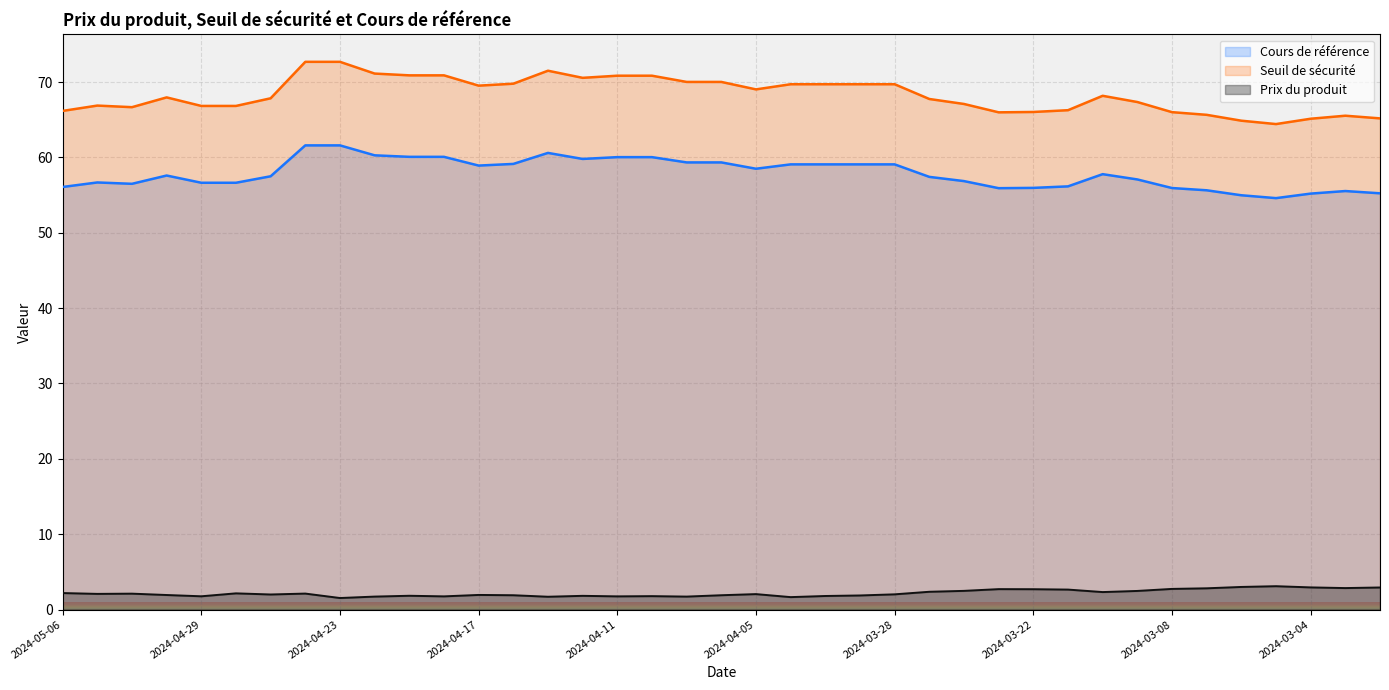

Which series has the widest spread of values?

Seuil de sécurité